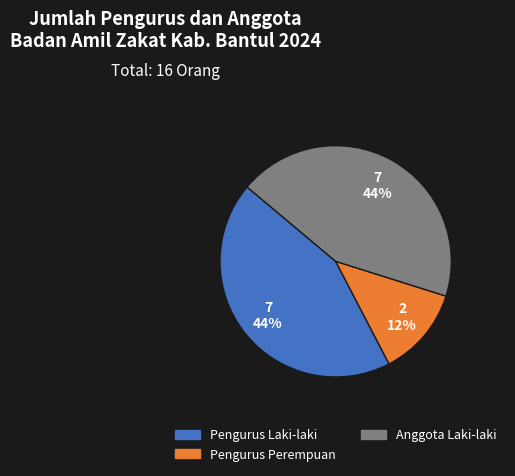

How many segments does this pie chart have?

3